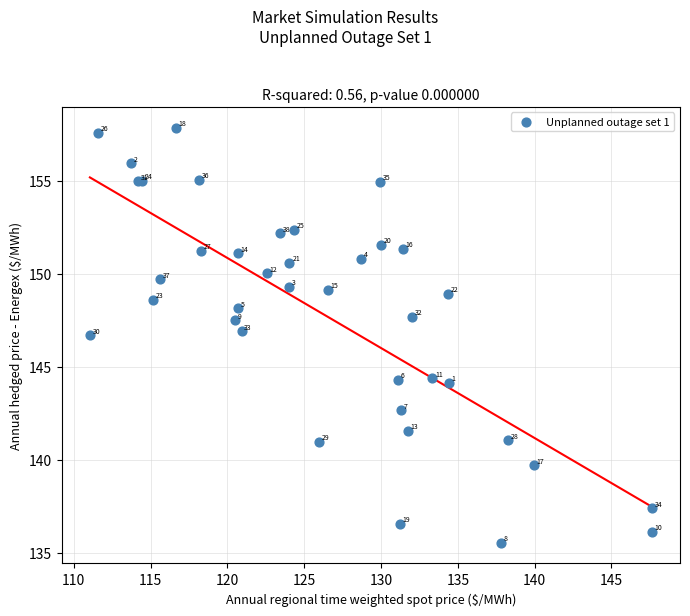

What Y value in the scatter plot is closest to 146?

146.7